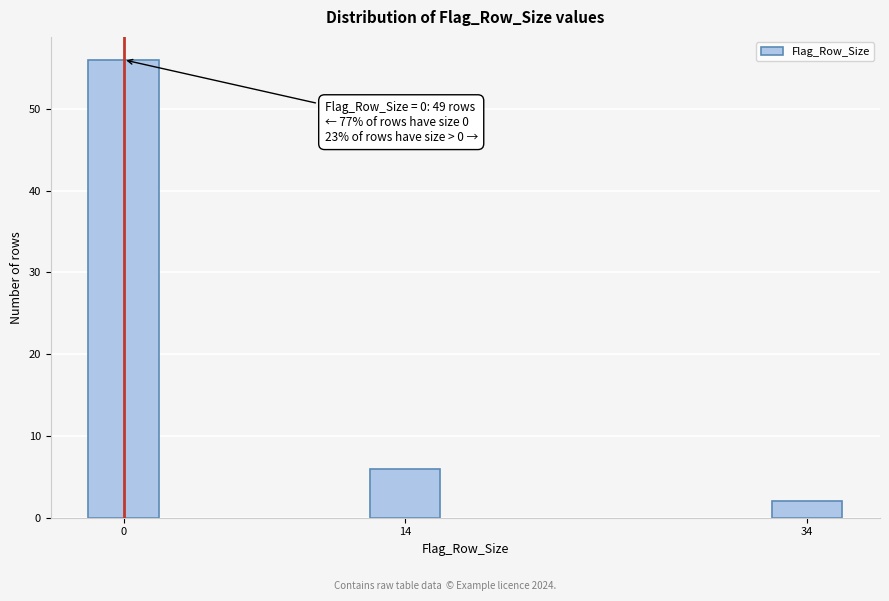

Reading left to right, list all the values displayed in this chart.

56	6	2